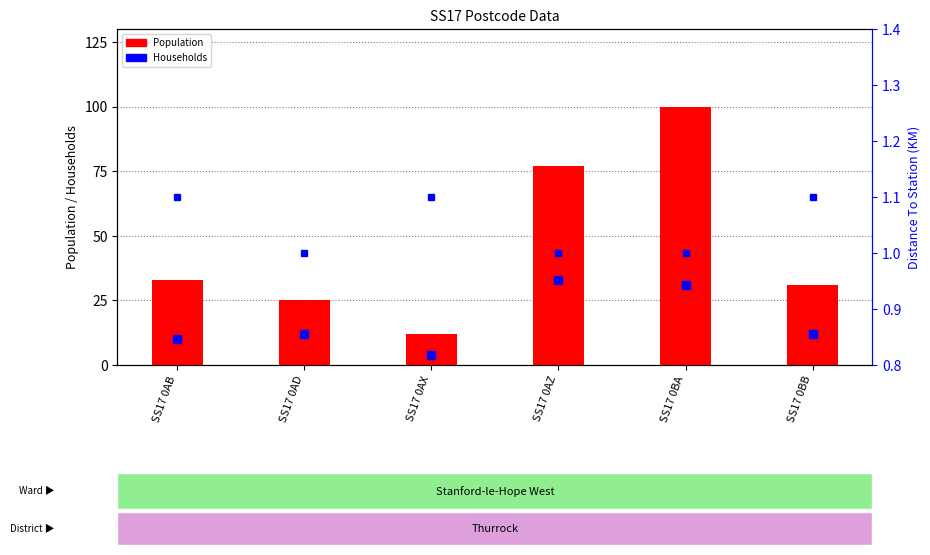

Where is the data nearest to the value 56?

SS17 0AZ